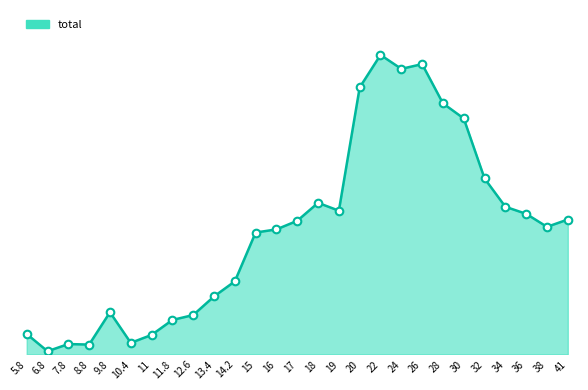

What is the ratio of the value at 11.8 to the value at 17?

0.3